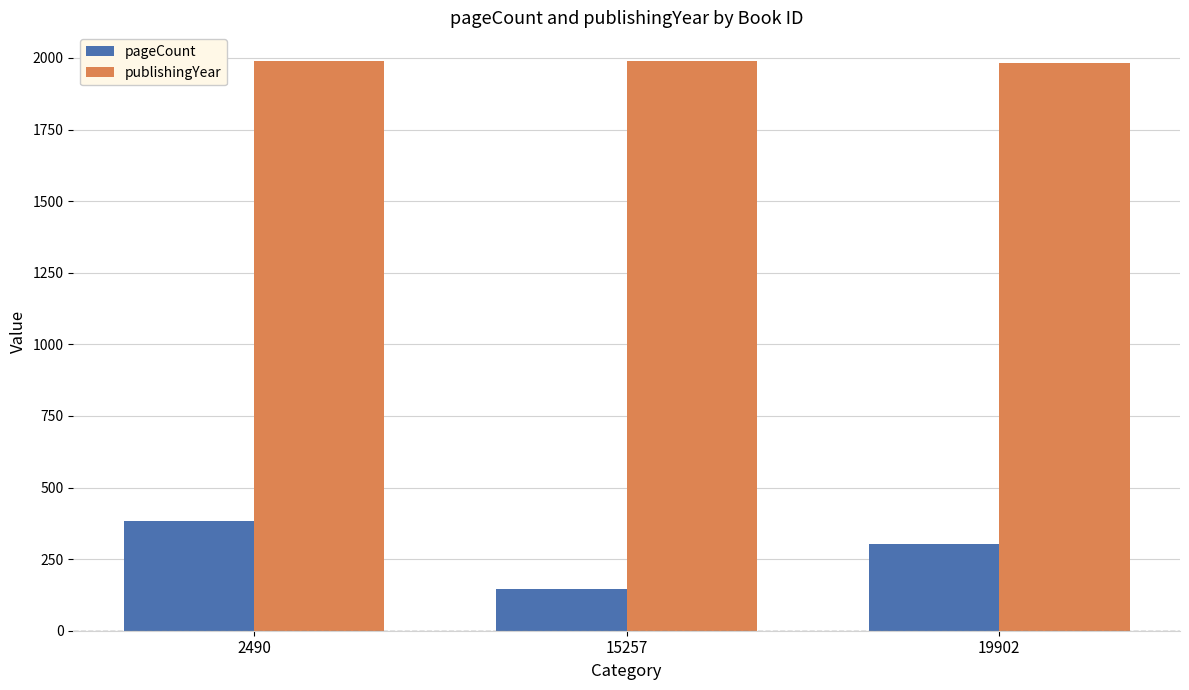

Does the chart contain stacked bars?

No